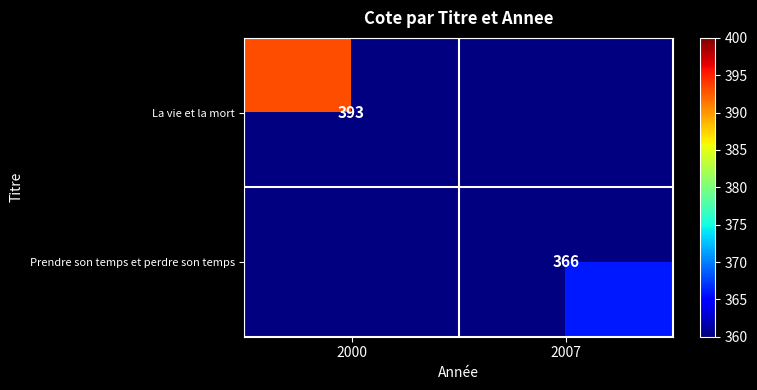

What is the maximum value shown in the chart?

393.0